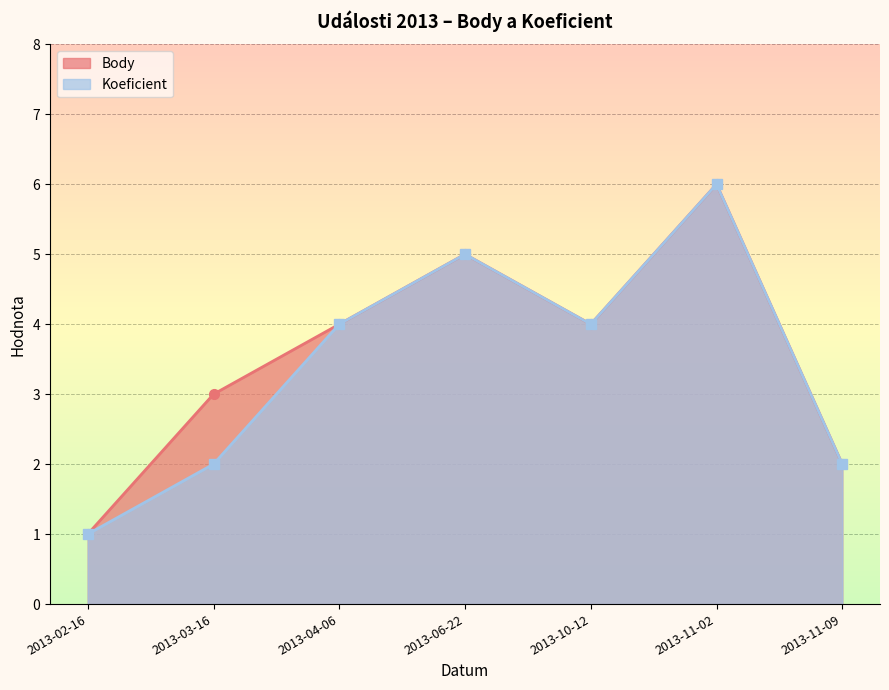

What is the value of the Body point at the 1st from the left?

1